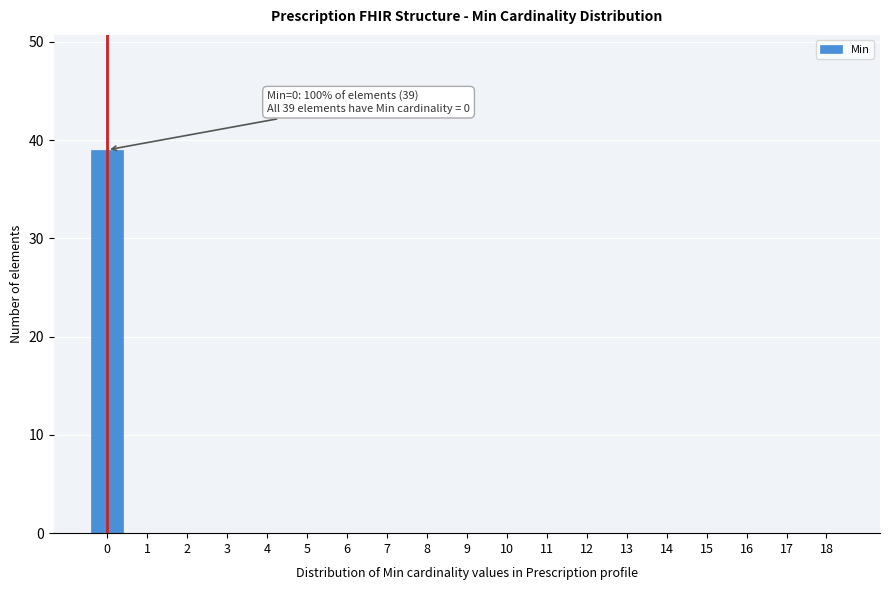

Reading left to right, transcribe all the data shown in this chart.

0=39	1=0	2=0	3=0	4=0	5=0	6=0	7=0	8=0	9=0	10=0	11=0	12=0	13=0	14=0	15=0	16=0	17=0	18=0